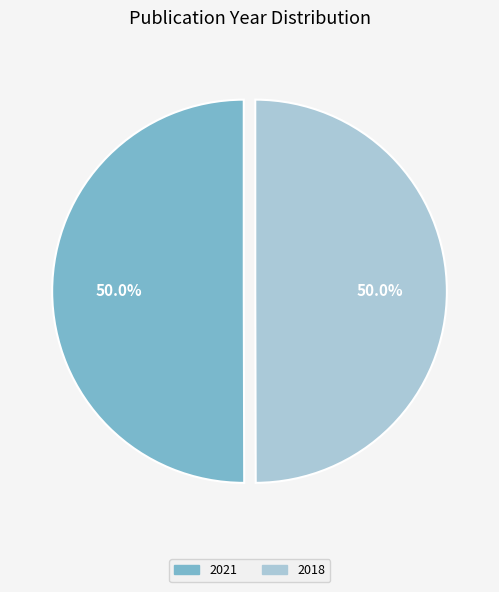

The 2021 slice represents 45% of the pie. True or false?

False